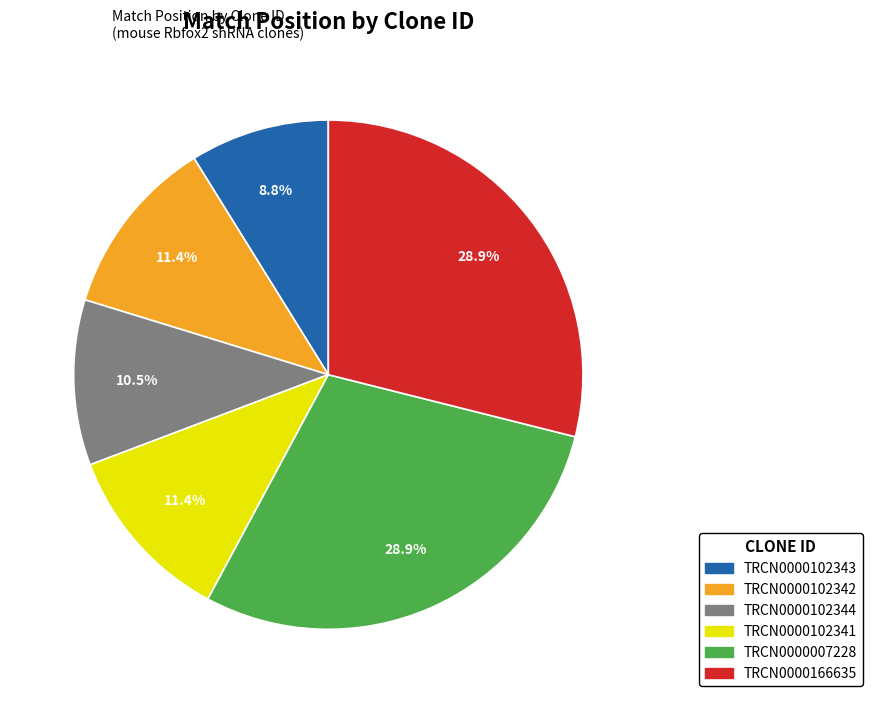

True or false: TRCN0000166635 accounts for 29% of the total.

True